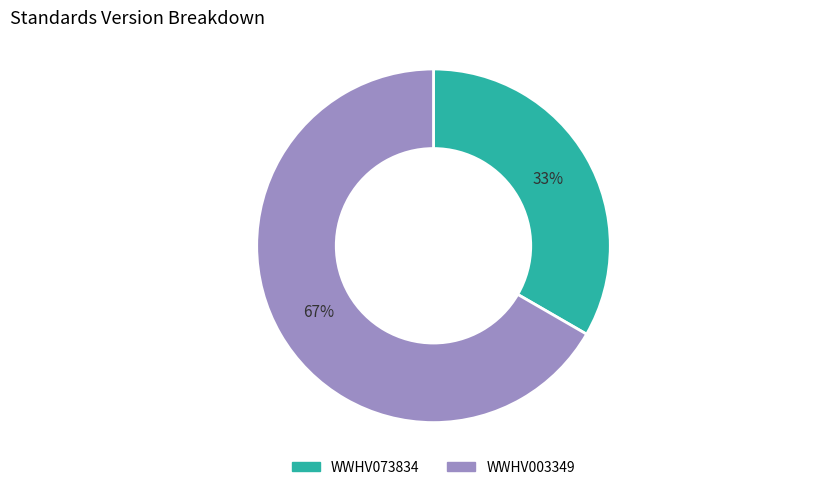

Does any single category account for the majority?

Yes